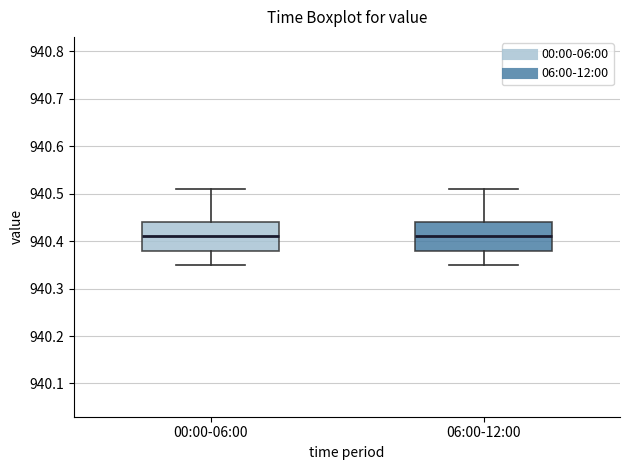

Reading left to right, read every box against the y-axis: the position of its median line, the range the box covers, and the ends of its whiskers. The values are not printed on the chart, so give them approximately, as read against the axis.

00:00-06:00: median 940.41, box 940.38 to 940.44, whiskers 940.35 to 940.51
06:00-12:00: median 940.41, box 940.38 to 940.44, whiskers 940.35 to 940.51